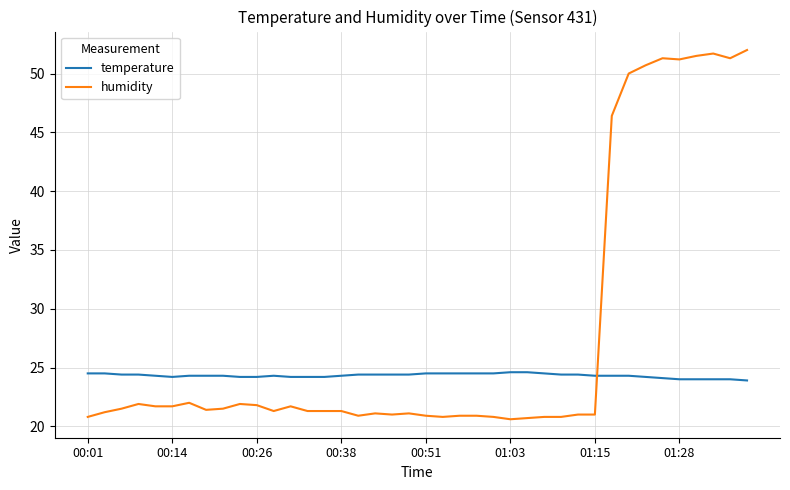

How many intersections are there between temperature and humidity?

1